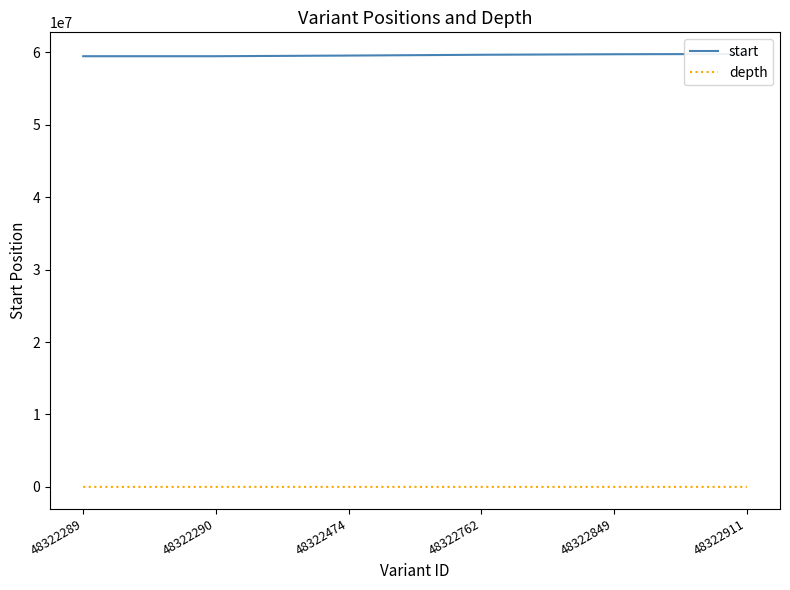

What is the difference between the depth values at 48322474 and 48322289?

16